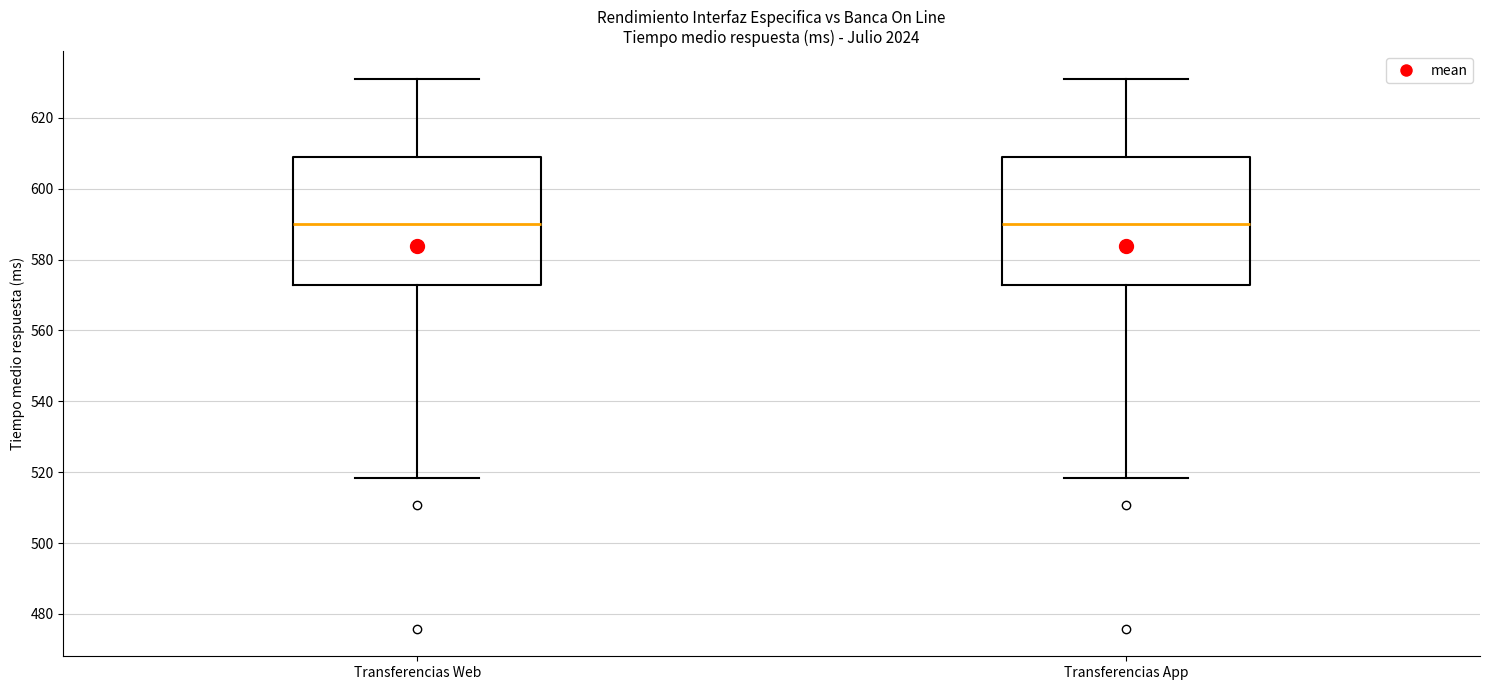

Reading left to right, read every box against the y-axis: the position of its median line, the range the box covers, and the ends of its whiskers. The values are not printed on the chart, so give them approximately, as read against the axis.

Transferencias Web: median 590, box 572 to 608, whiskers 518 to 632
Transferencias App: median 590, box 572 to 608, whiskers 518 to 632